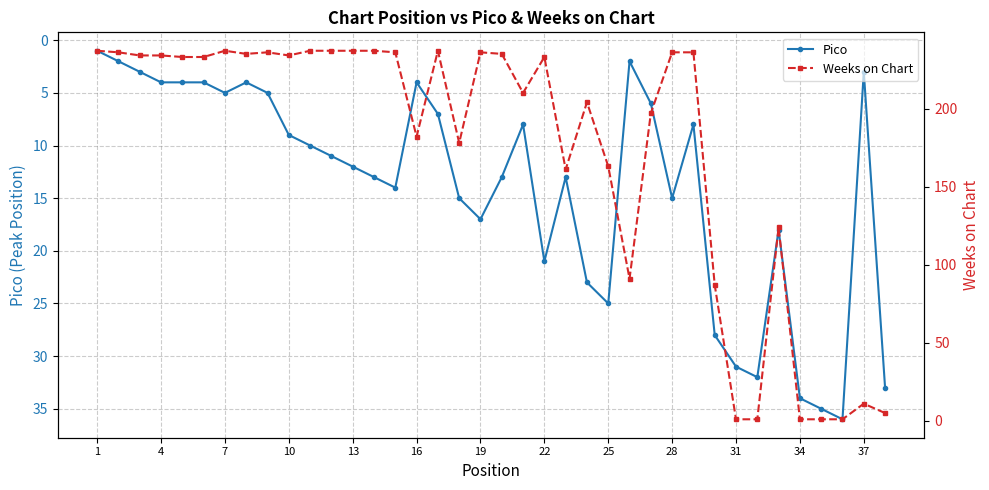

Rank the series by their average value, from highest to lowest.

Weeks on Chart, Pico